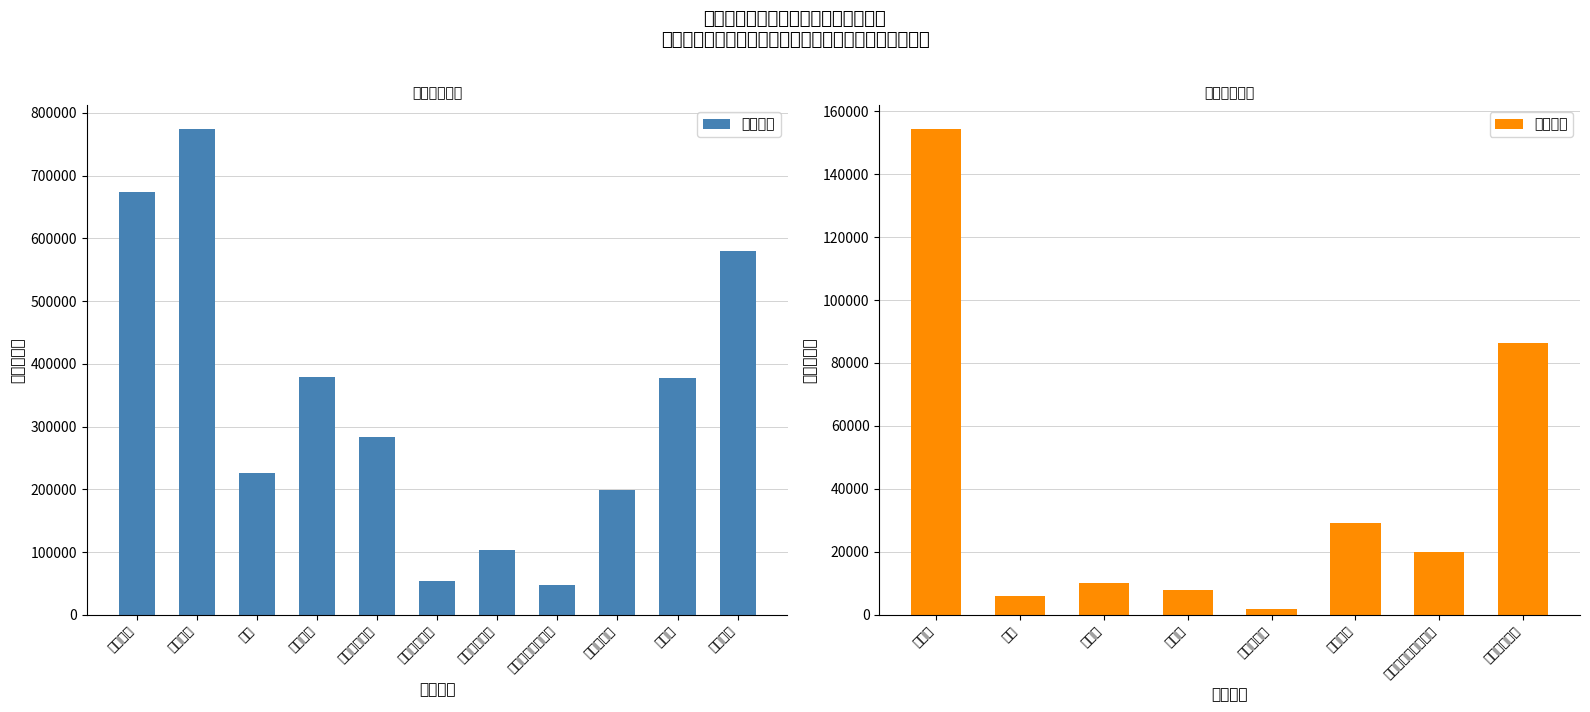

Does the chart contain any negative values?

No